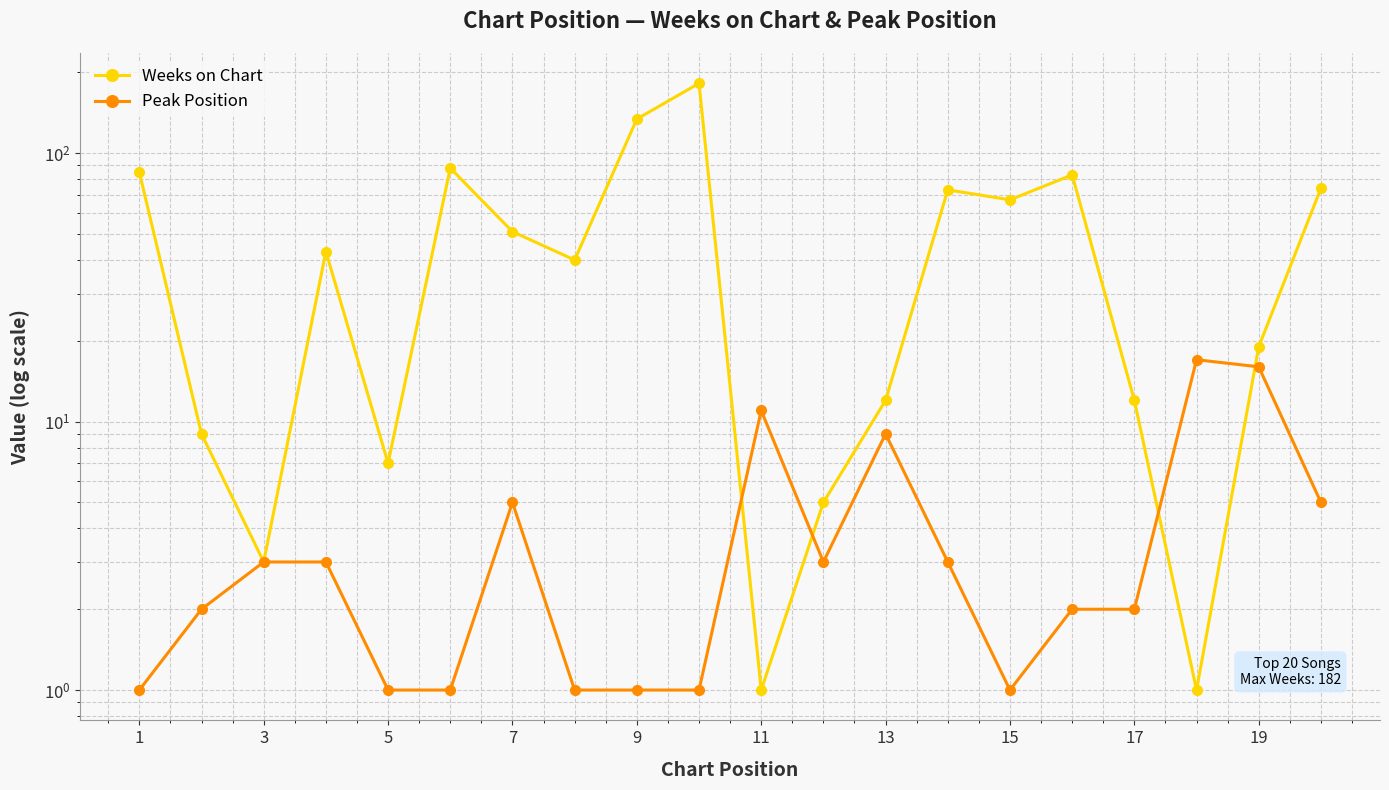

What are all the series names shown in the legend?

Weeks on Chart, Peak Position